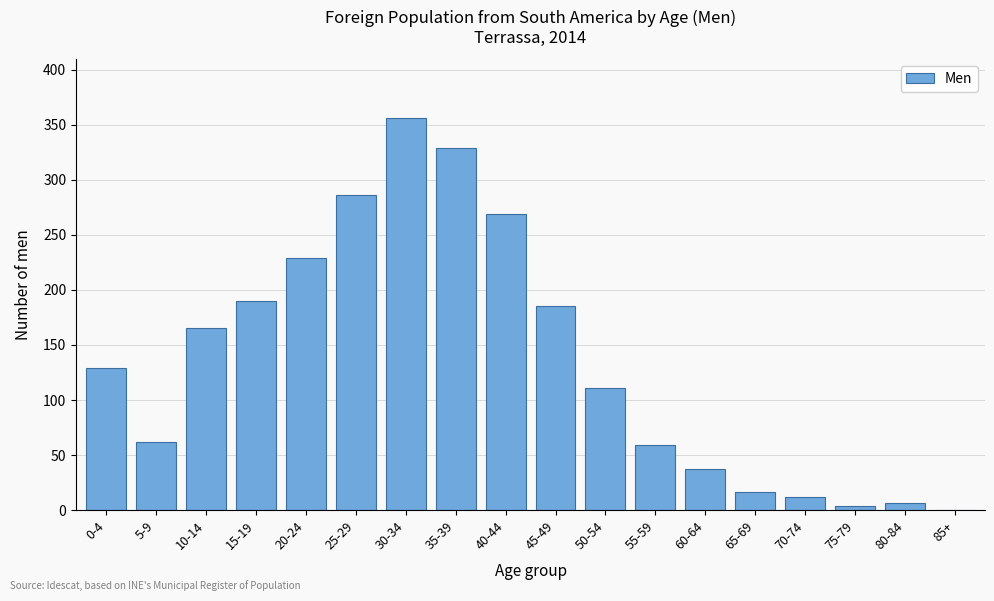

Reading left to right, list all the values displayed in this chart.

0-4=129	5-9=62	10-14=165	15-19=190	20-24=229	25-29=286	30-34=356	35-39=329	40-44=269	45-49=185	50-54=111	55-59=59	60-64=37	65-69=16	70-74=12	75-79=4	80-84=6	85+=0